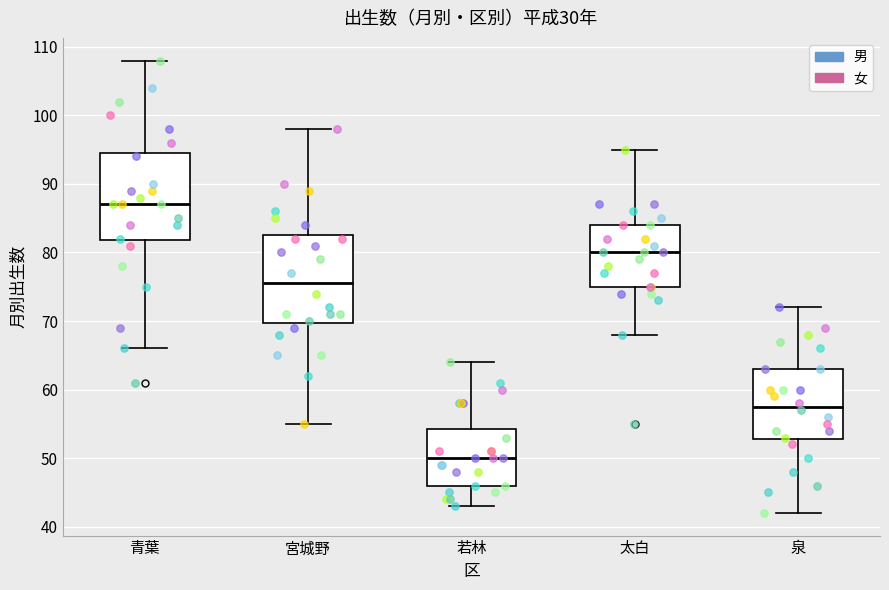

Reading left to right, transcribe this box plot: for each box, give where its median line is, the range the box spans, and where its two whiskers end, as read against the y-axis. The values are not printed on the chart, so give them approximately, as read against the axis.

青葉: median 87, box 82 to 95, whiskers 66 to 108
宮城野: median 76, box 70 to 83, whiskers 55 to 98
若林: median 50, box 46 to 54, whiskers 43 to 64
太白: median 80, box 75 to 84, whiskers 68 to 95
泉: median 58, box 53 to 63, whiskers 42 to 72